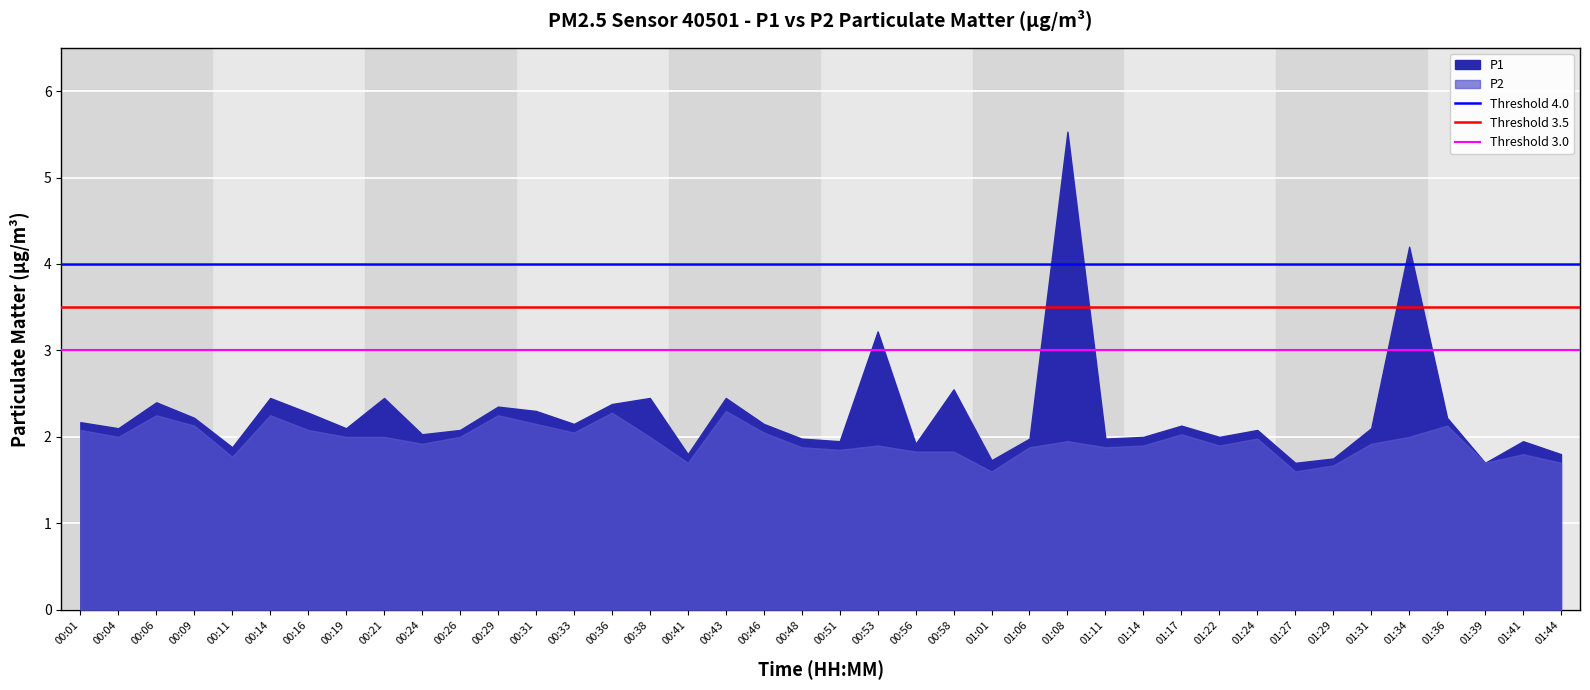

True or false: Threshold 3.5 has a value of 3.5 at 00:04.

True